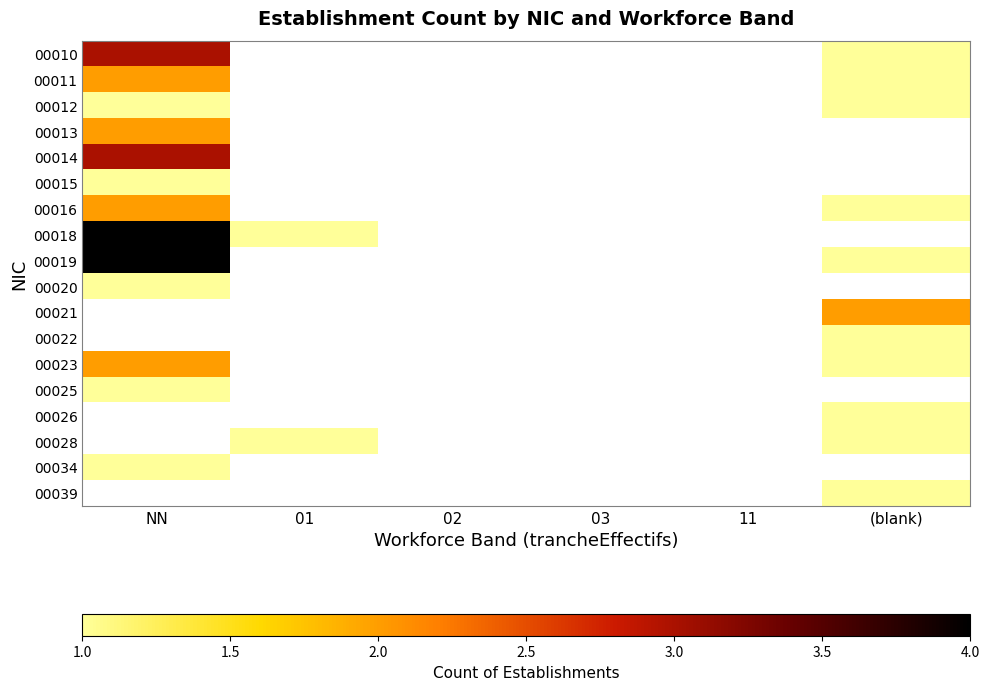

Which category has the lowest value across all series?

(blank)